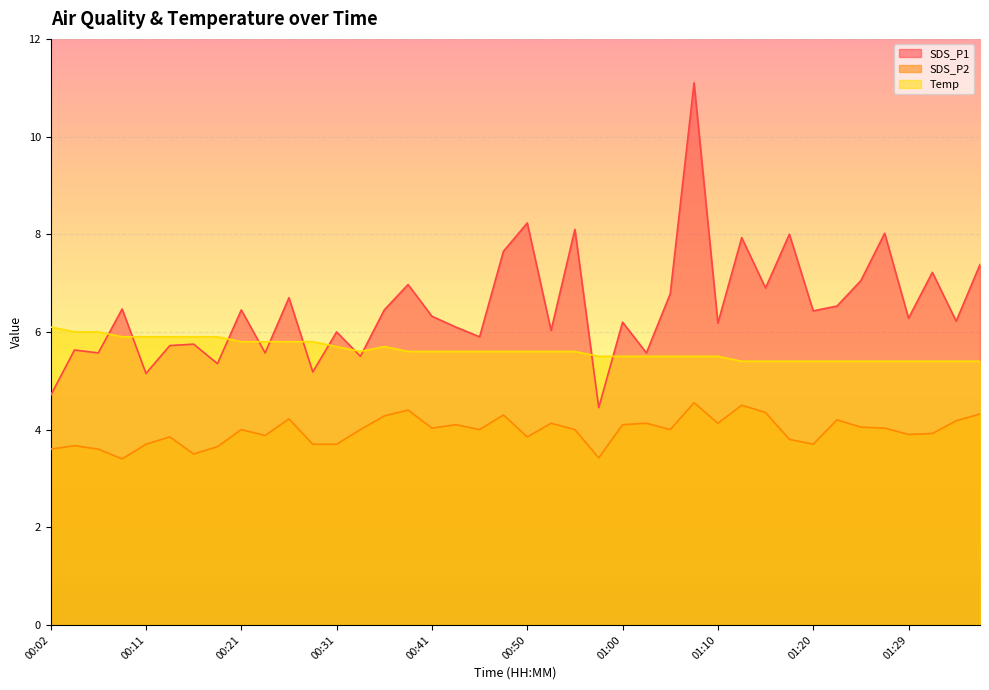

How many data points does each series have?

40